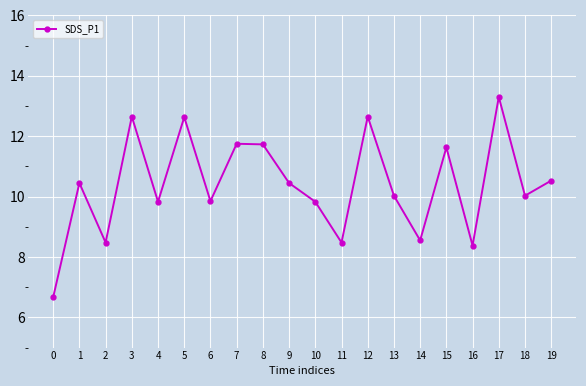

What is the sum of the values at 0 and 18?

16.7